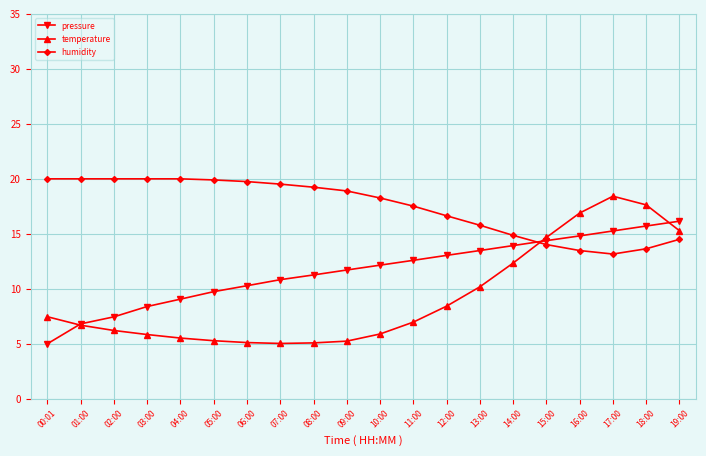

Rank the series by their maximum value, from lowest to highest.

pressure, temperature, humidity